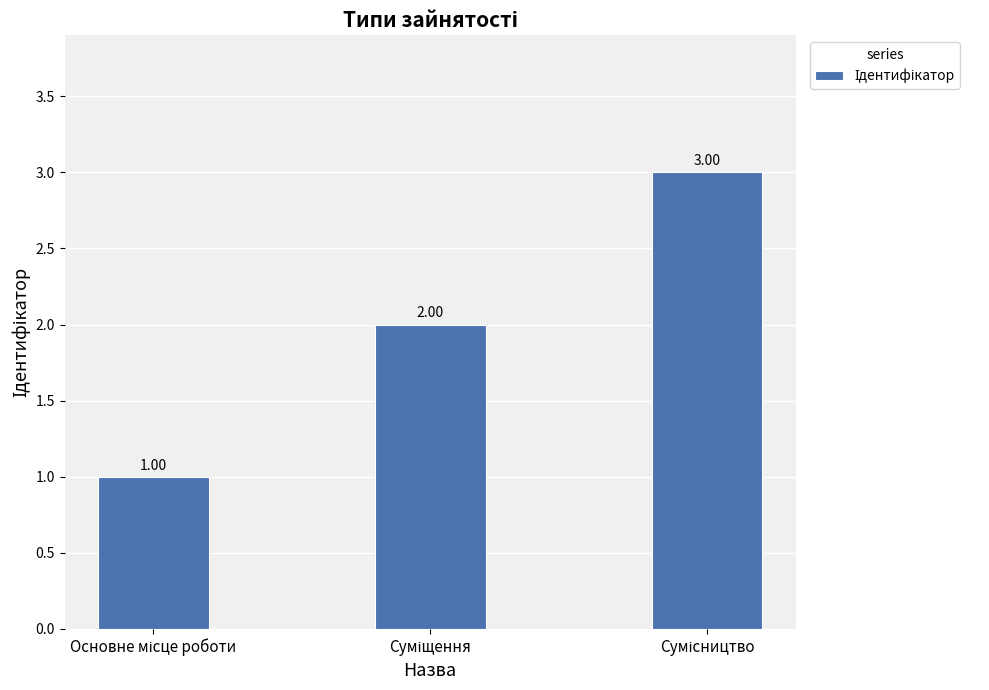

At which label does the data first exceed 2?

Сумісництво